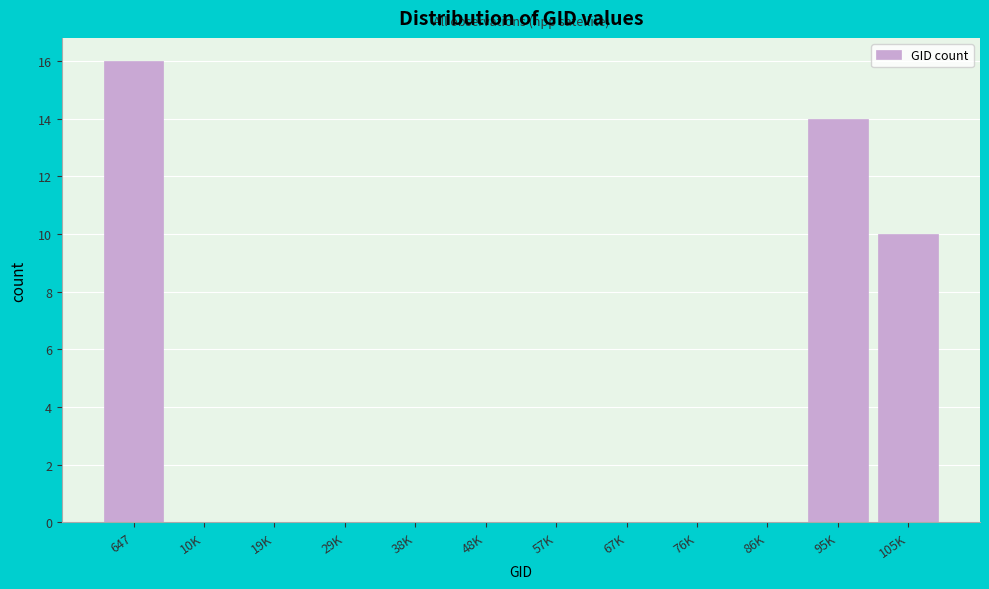

Reading right to left, extract all data points from this chart.

105K=10	95K=14	86K=0	76K=0	67K=0	57K=0	48K=0	38K=0	29K=0	19K=0	10K=0	647=16